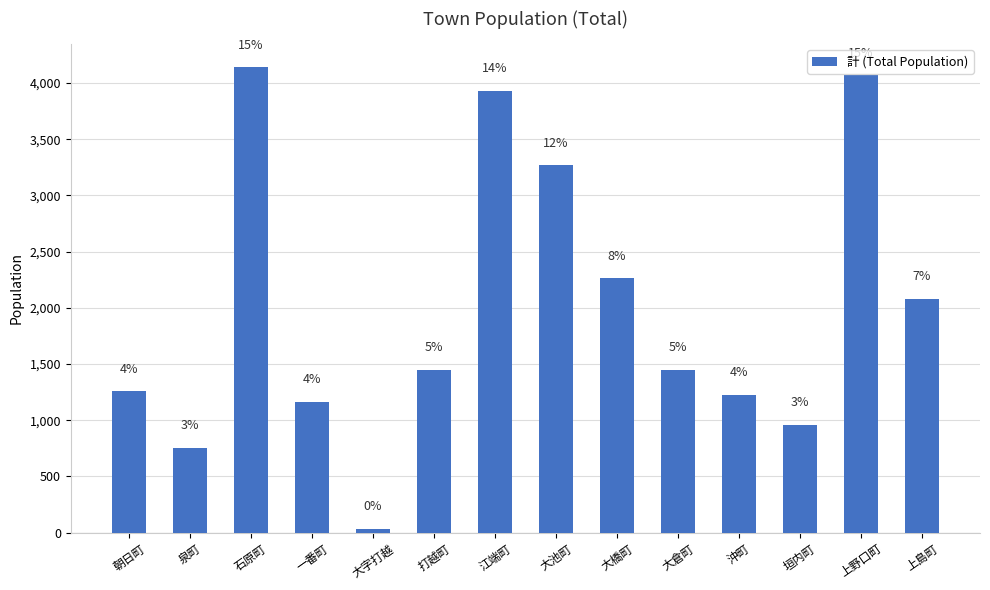

How many bars are there in total?

14